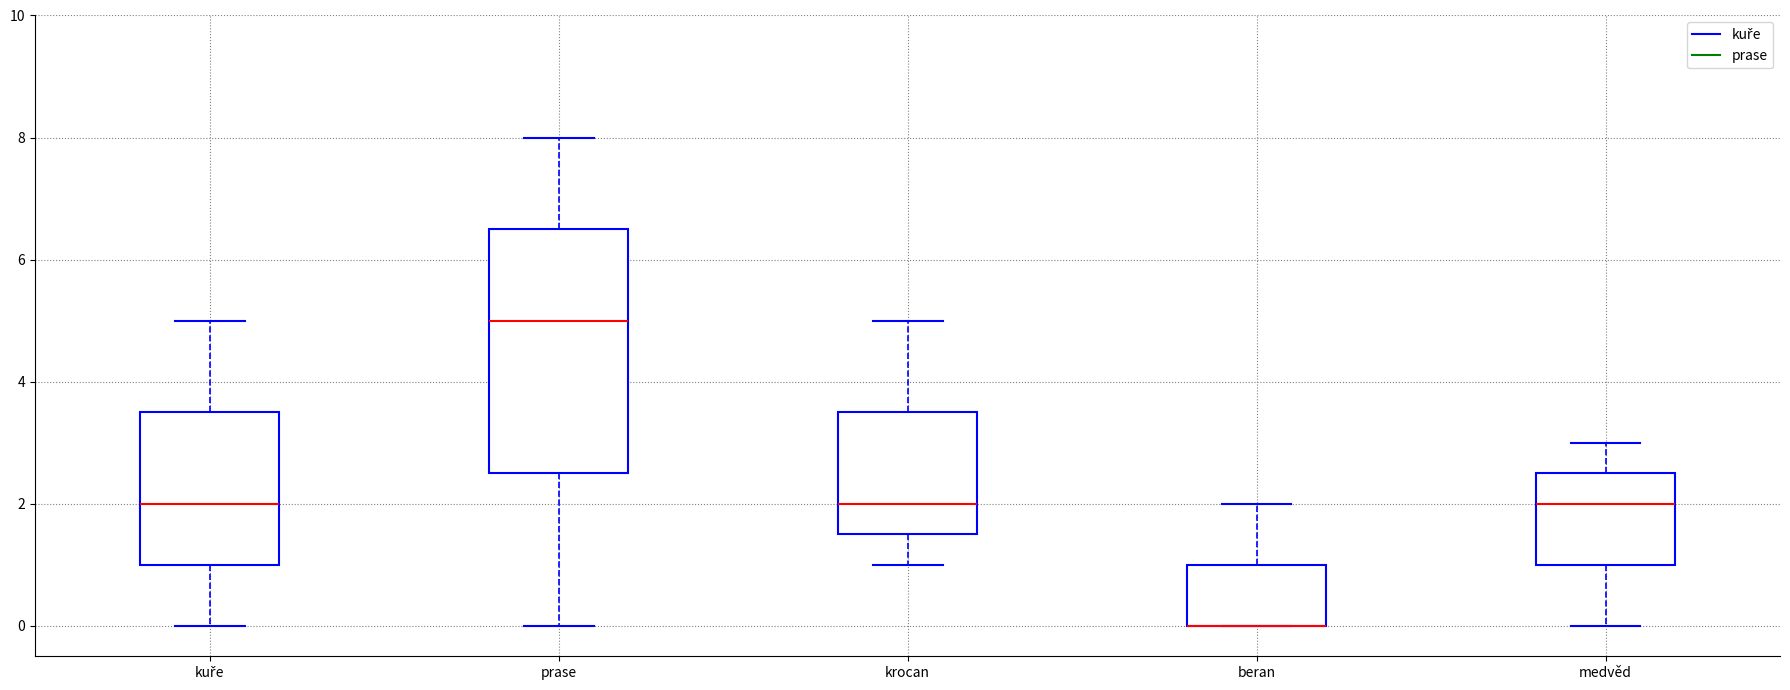

Reading left to right, transcribe this box plot: for each box, give where its median line is, the range the box spans, and where its two whiskers end, as read against the y-axis. The values are not printed on the chart, so give them approximately, as read against the axis.

kuře: median 2.0, box 1.0 to 3.6, whiskers 0.0 to 5.0
prase: median 5.0, box 2.6 to 6.6, whiskers 0.0 to 8.0
krocan: median 2.0, box 1.6 to 3.6, whiskers 1.0 to 5.0
beran: median 0.0 (drawn on the box's lower edge), box 0.0 to 1.0, whiskers 0.0 to 2.0
medvěd: median 2.0, box 1.0 to 2.6, whiskers 0.0 to 3.0